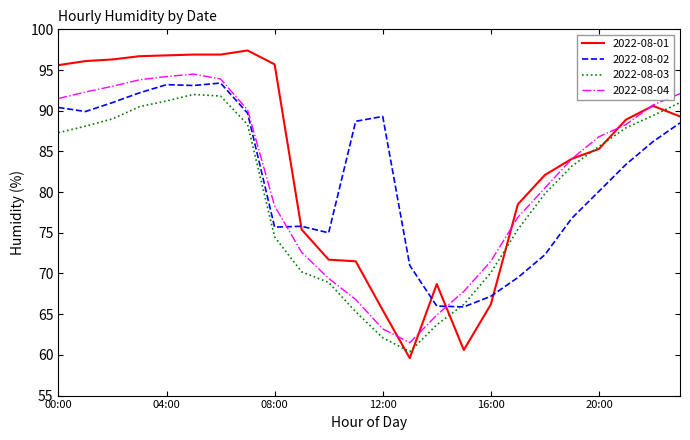

What are all the series names shown in the legend?

2022-08-01, 2022-08-02, 2022-08-03, 2022-08-04